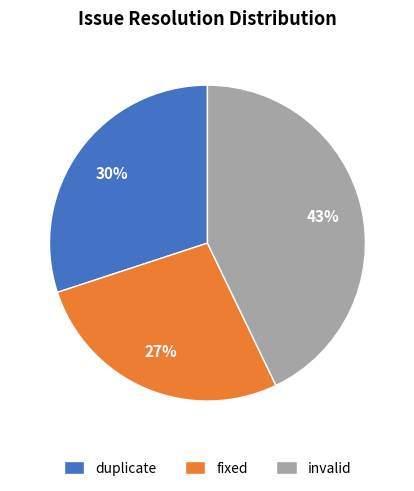

How many segments does this pie chart have?

3